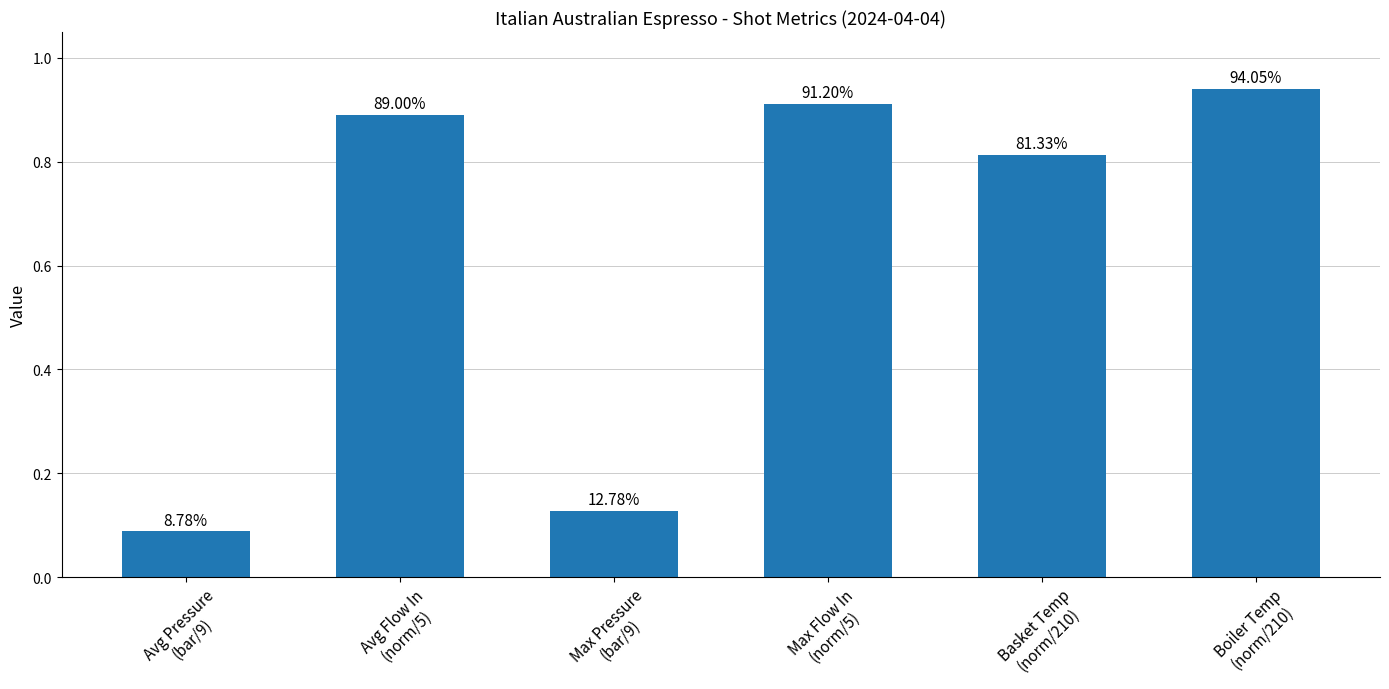

Are the bars horizontal?

No